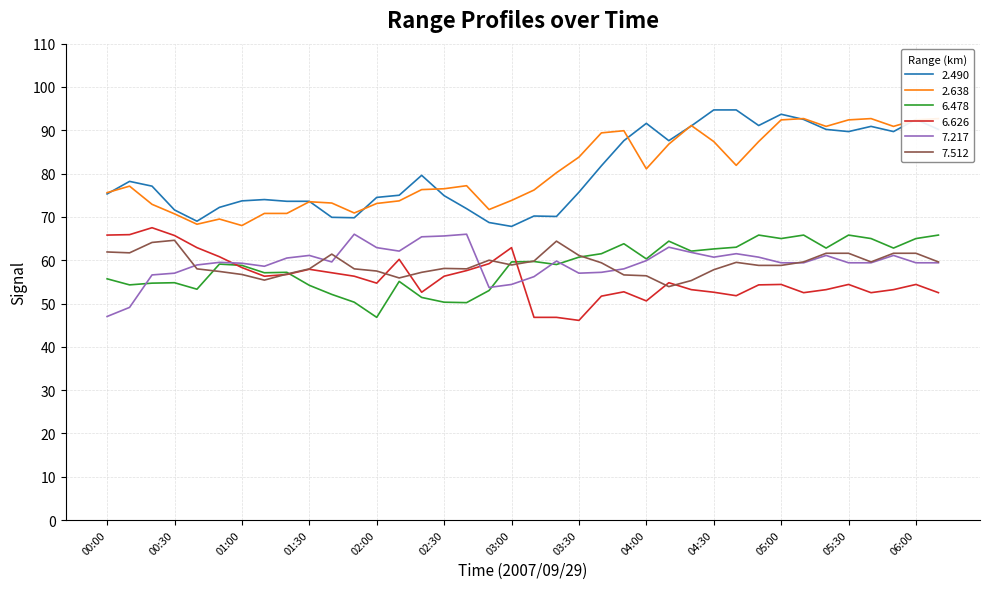

At 02:40, list the series in order from smallest to largest.

6.478, 6.626, 7.512, 7.217, 2.490, 2.638